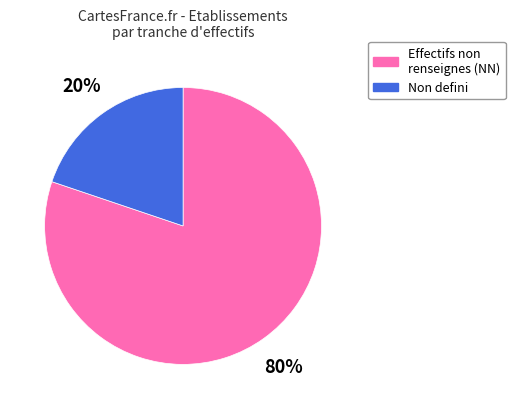

How many segments does this pie chart have?

2